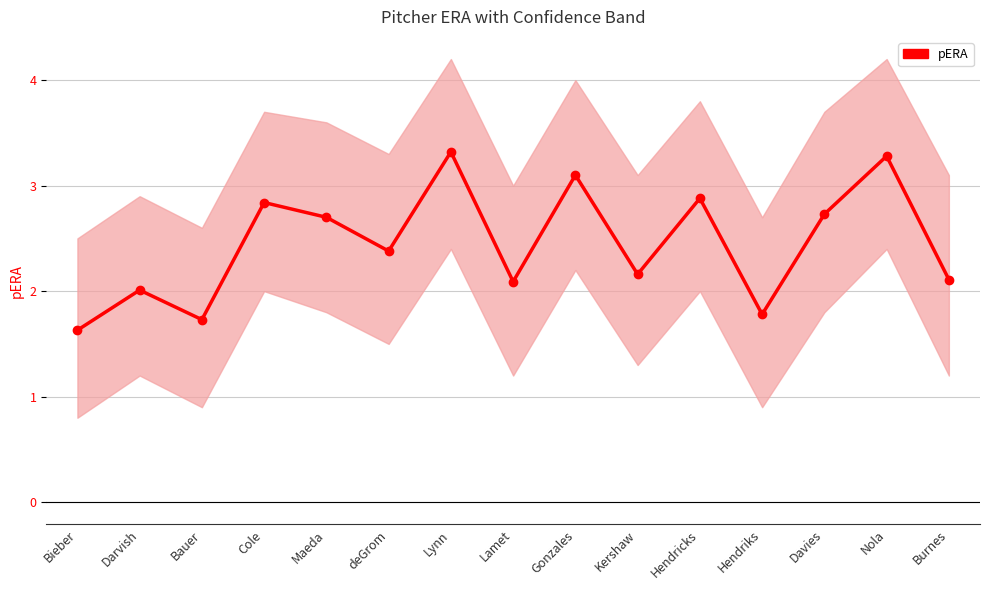

List the labels in order of value, smallest first.

Bieber, Bauer, Hendriks, Darvish, Lamet, Burnes, Kershaw, deGrom, Maeda, Davies, Cole, Hendricks, Gonzales, Nola, Lynn